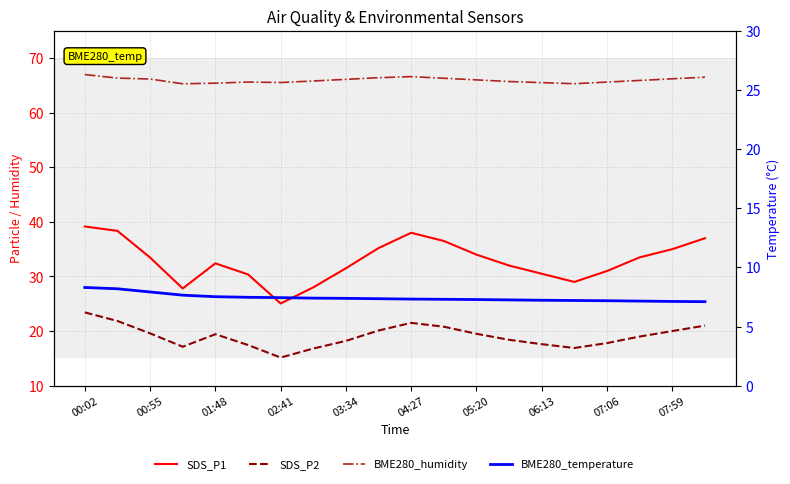

What is the label of the 14th point from the left?

13